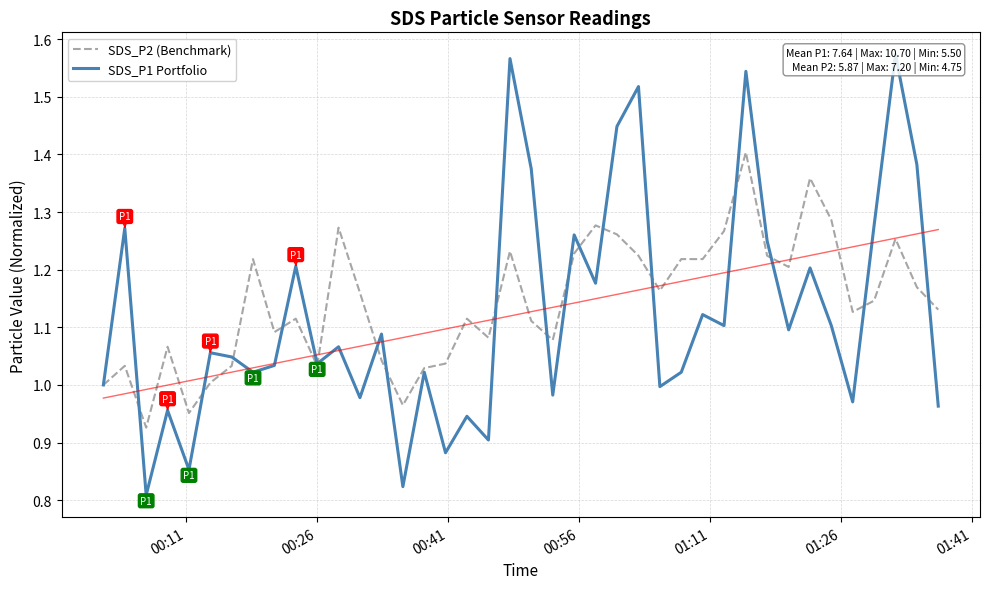

Is this an area chart (filled region under the line)?

No